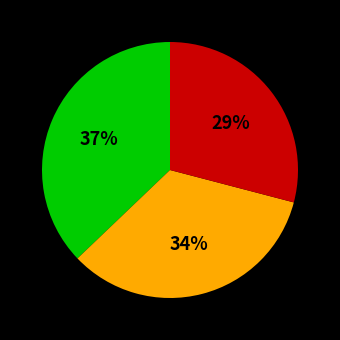

To the nearest percent, what is the difference between the largest and smallest slice percentages?

8%